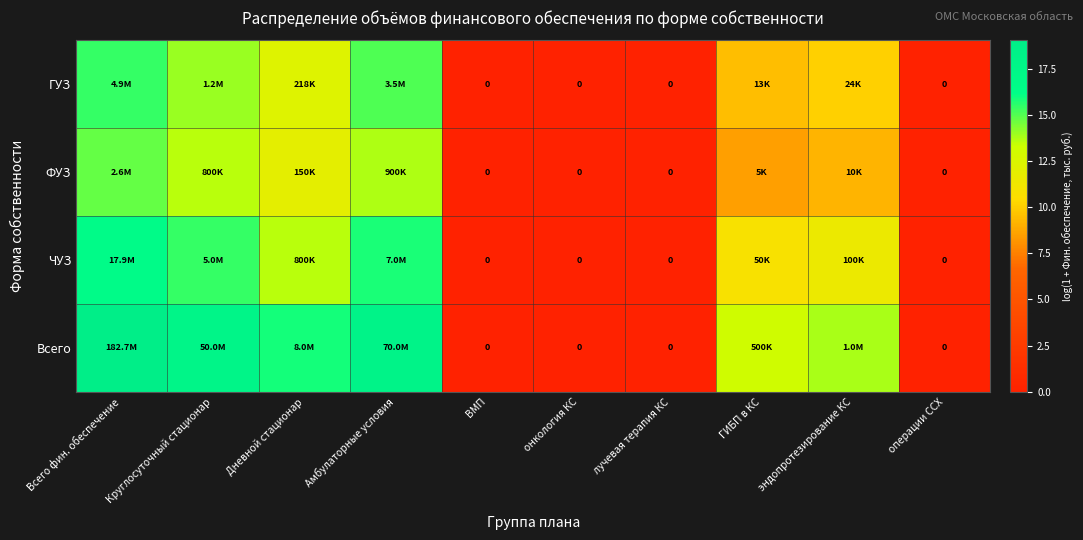

Rank the series by their average value, from lowest to highest.

ФУЗ, ГУЗ, ЧУЗ, Всего